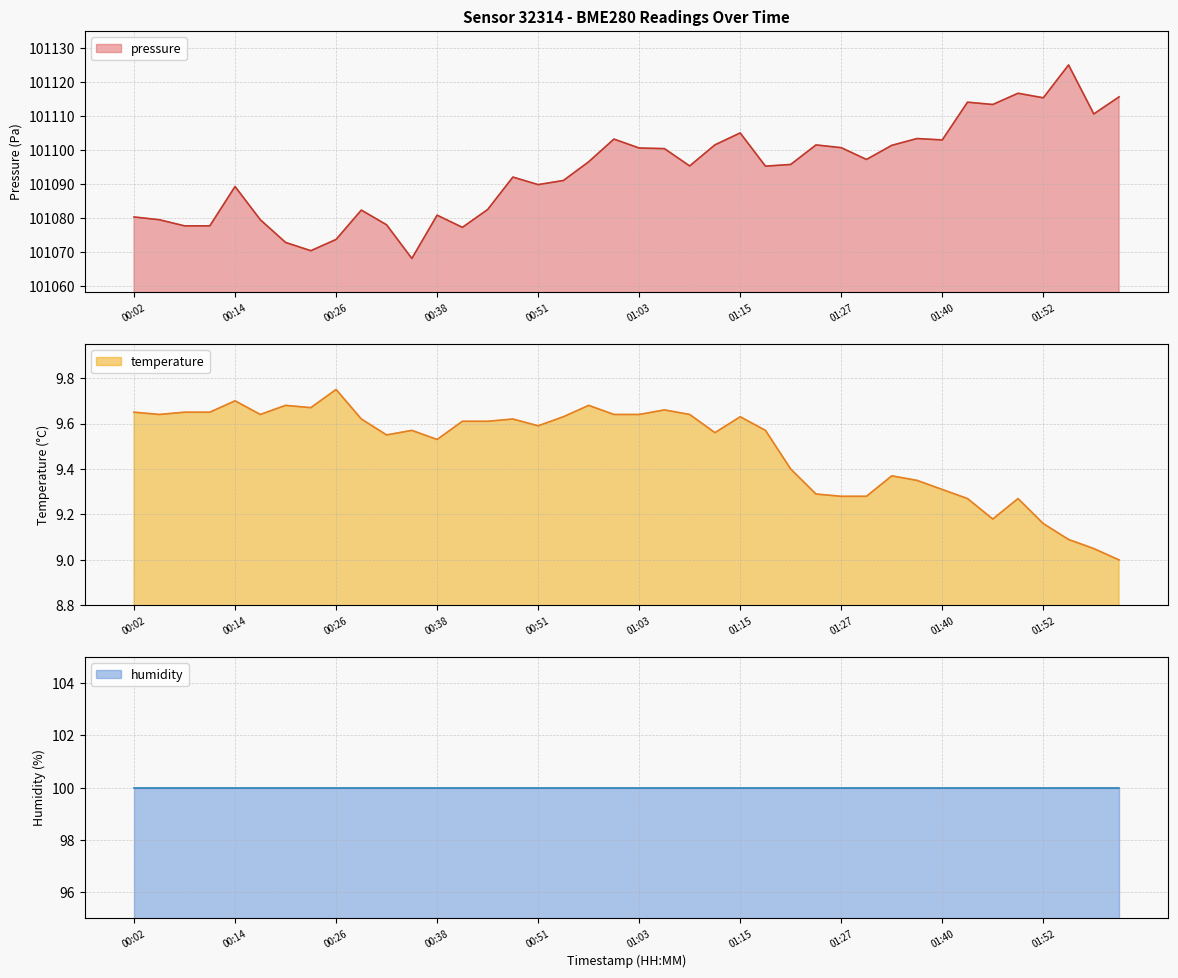

The temperature series shows 15.1 at 01:27. True or false?

False